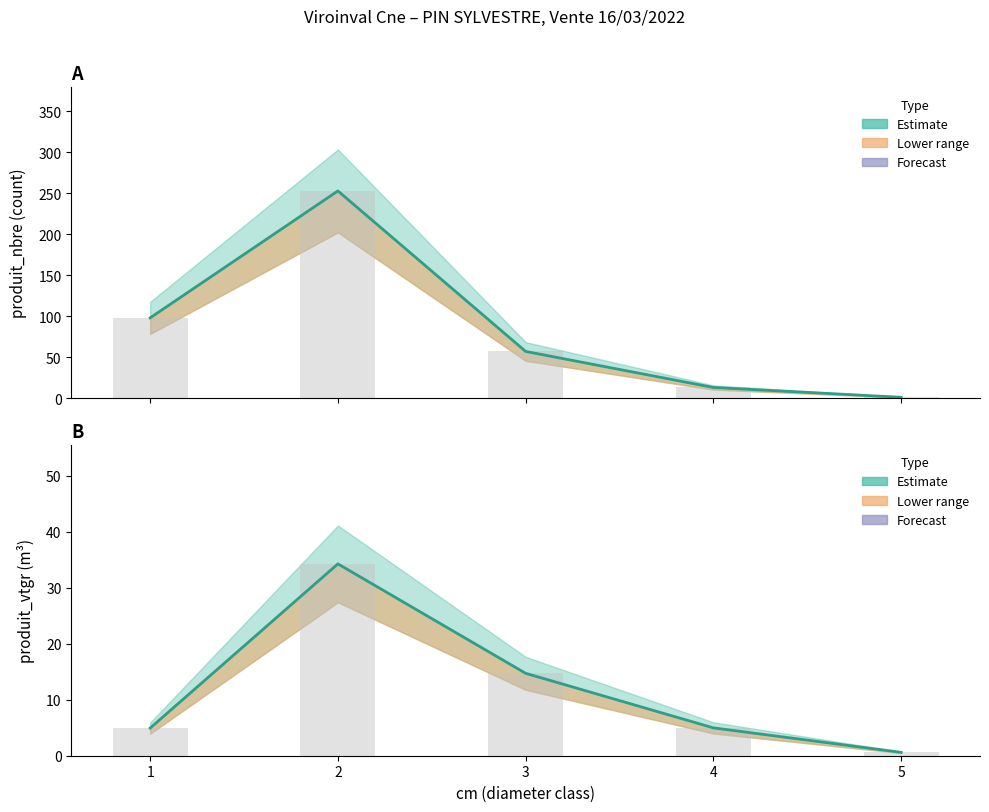

List the series in order of their overall mean, lowest first.

produit_vtgr, produit_nbre